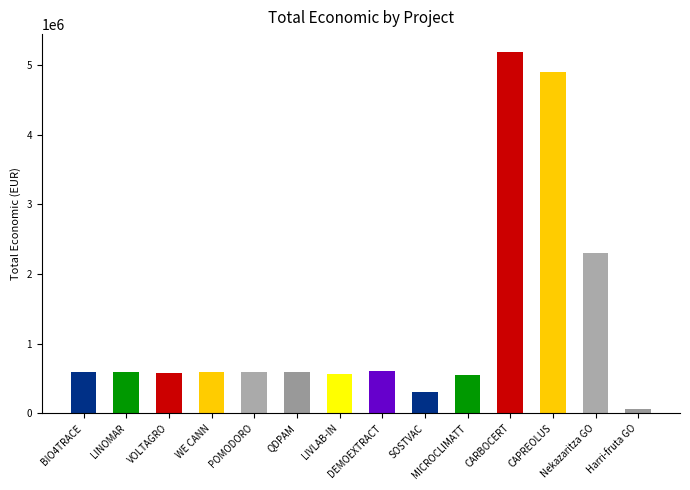

Reading left to right, what are all the values shown in this chart?

BIO4TRACE=599262	LINOMAR=595173	VOLTAGRO=585460	WE CANN=599584	POMODORO=599540	QDPAM=599986	LIVLAB-IN=569416	DEMOEXTRACT=600043	SOSTVAC=311553	MICROCLIMATT=543365	CARBOCERT=5187255	CAPREOLUS=4902645	Nekazaritza GO=2296067	Harri-fruta GO=61850